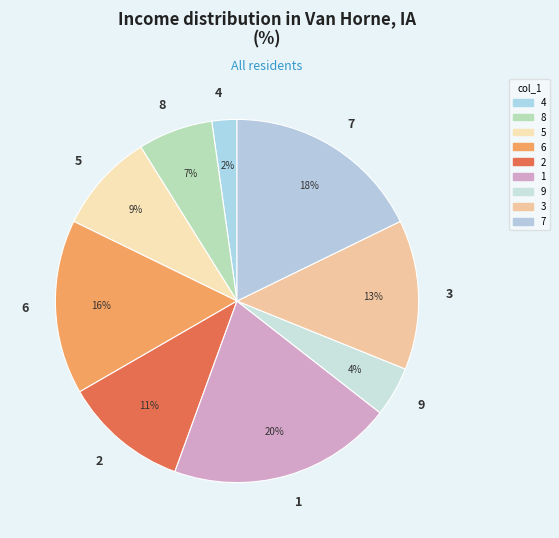

Approximately how many times larger is the value at 8 compared to 2?

0.6